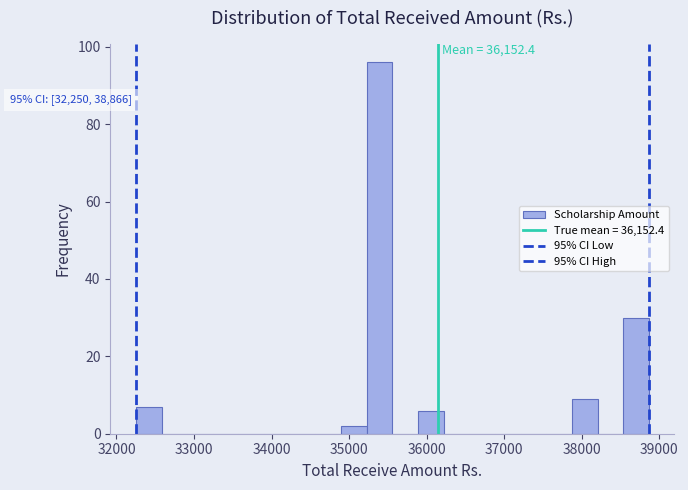

Read against the x-axis, roughly where is the centre of the tallest bar?

35400